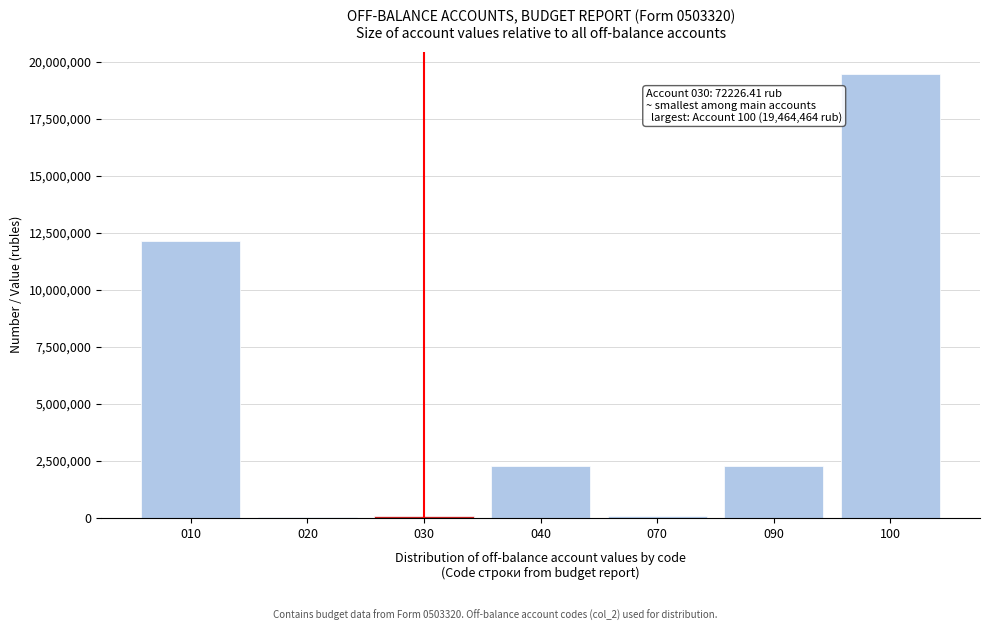

What is the maximum value shown in the chart?

19464464.3